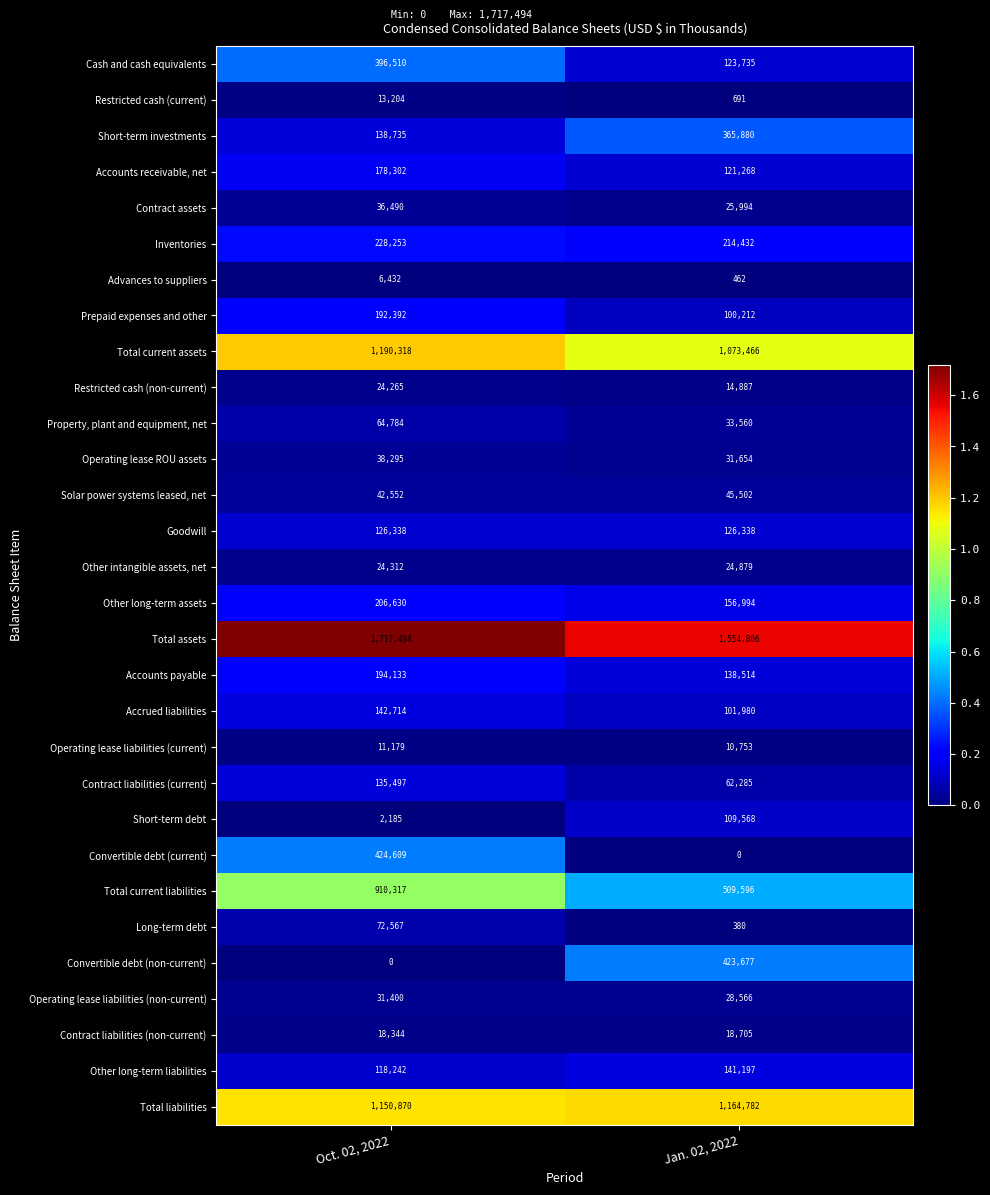

Is it true that Advances to suppliers equals 319 at Jan. 02, 2022?

False